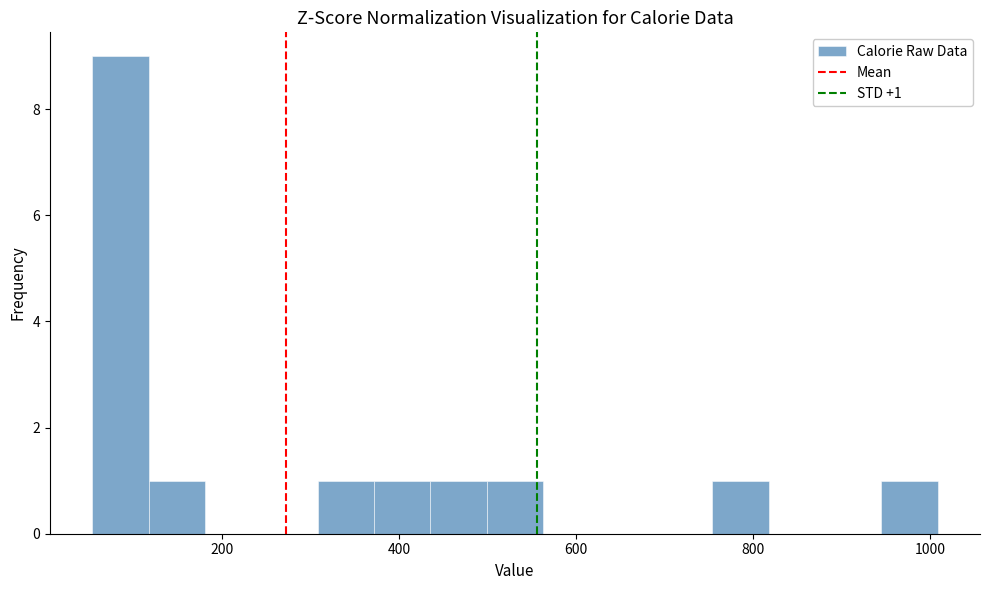

Around what value on the x-axis is the tallest bar? Give the approximate position of its centre, as read against the axis.

80